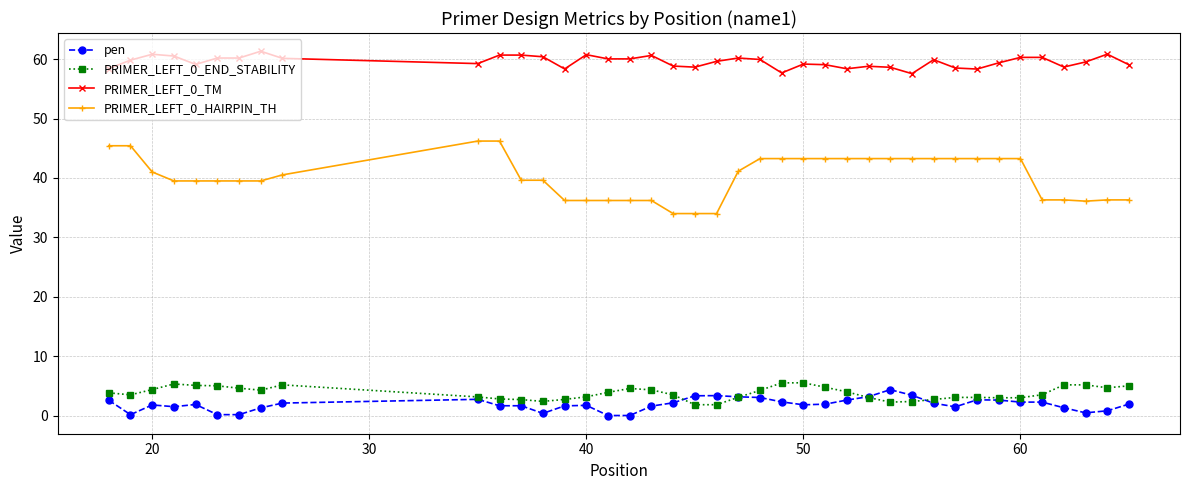

At how many categories does at least one series exceed 18?

40